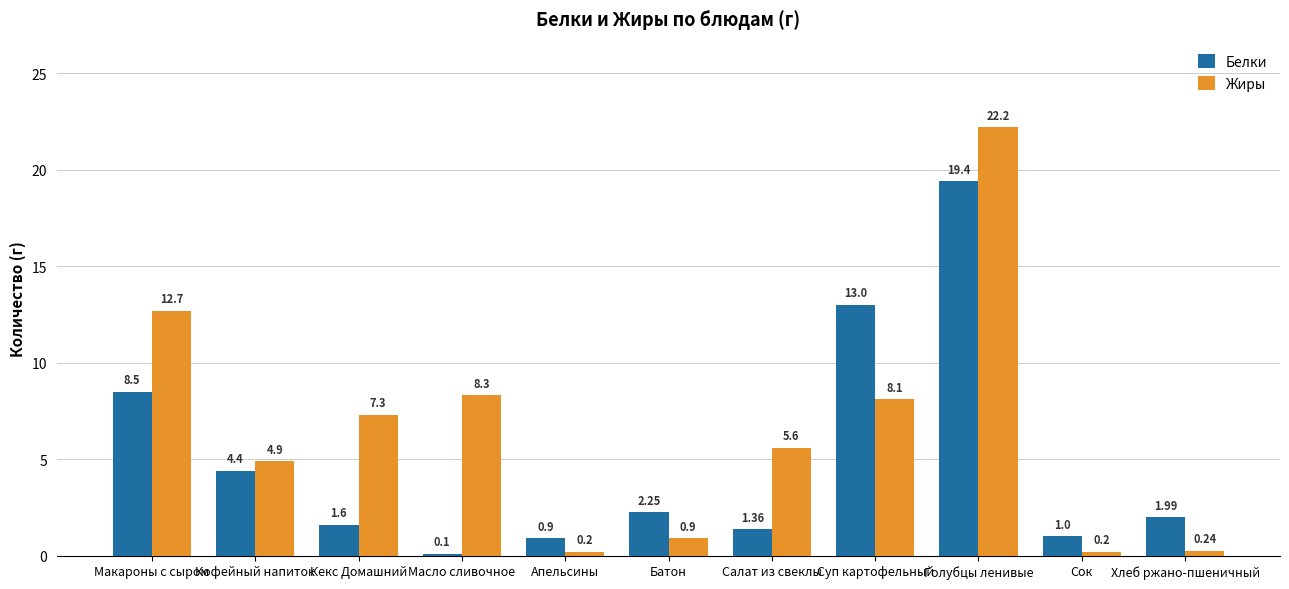

What is the difference between the second highest and minimum values in the Белки series?

12.9